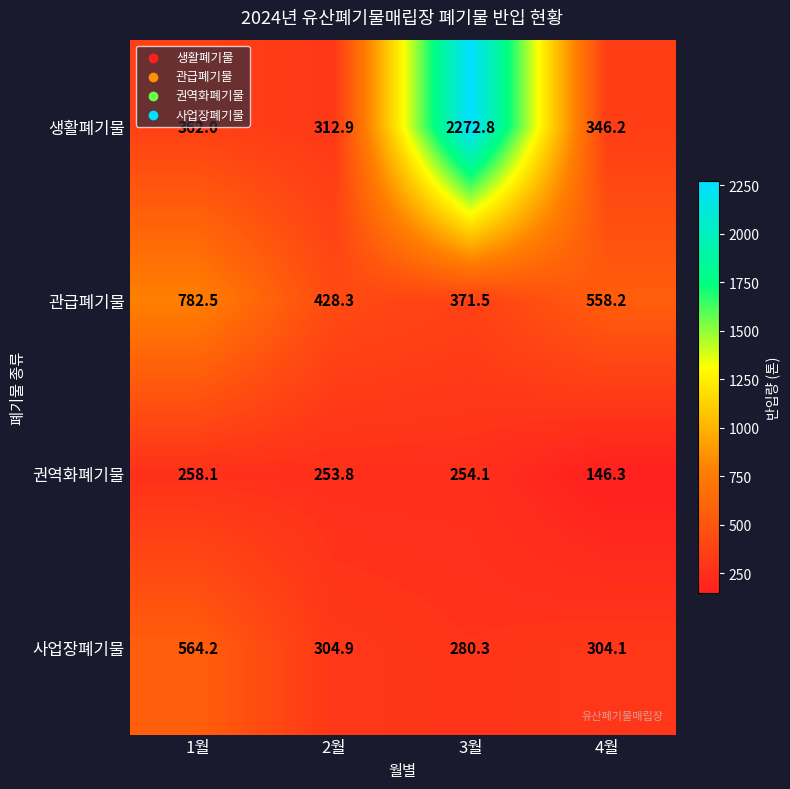

How many categories are shown in the chart?

4